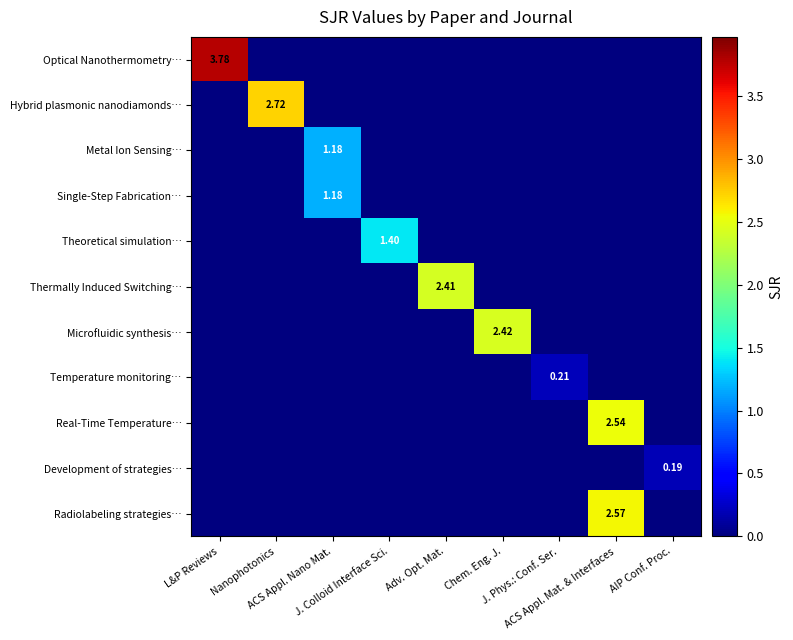

How many distinct data groups are displayed?

11